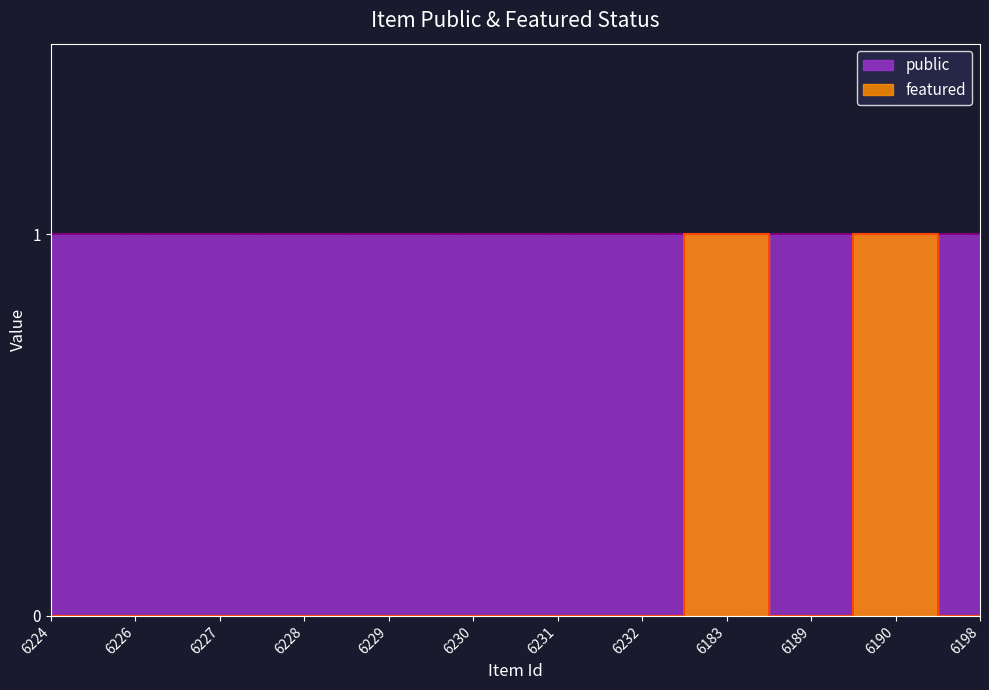

What is the label of the 1st point from the left?

6224